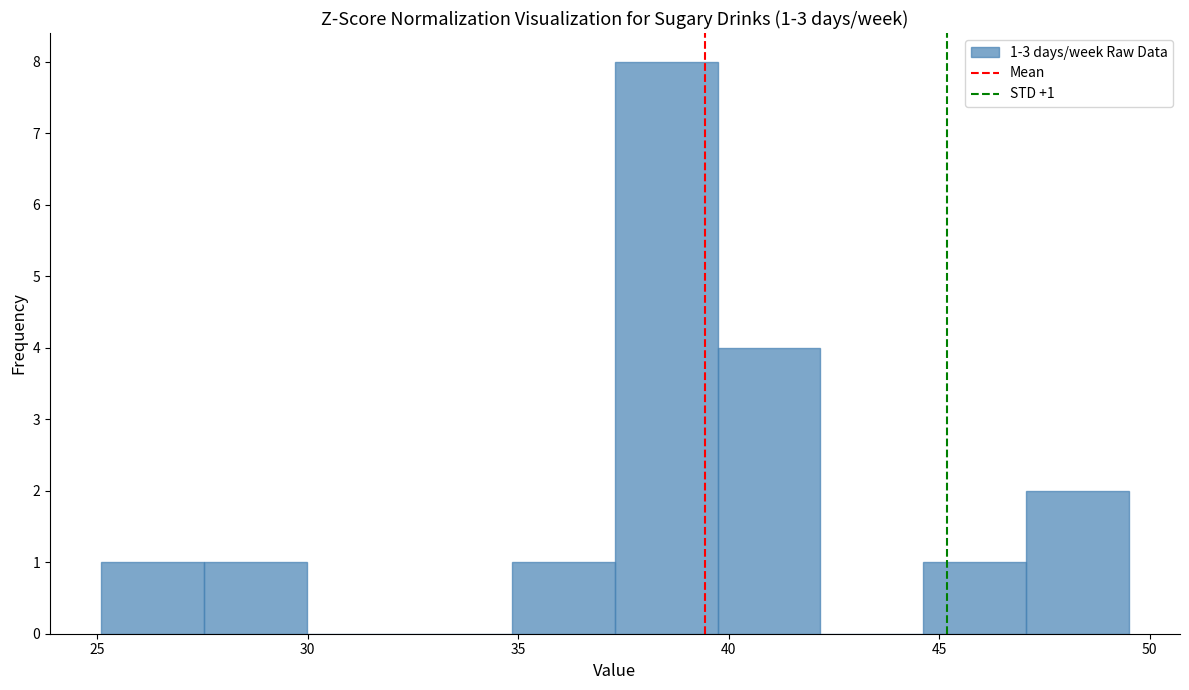

Which range on the x-axis has the tallest bar?

37.5 to 39.5